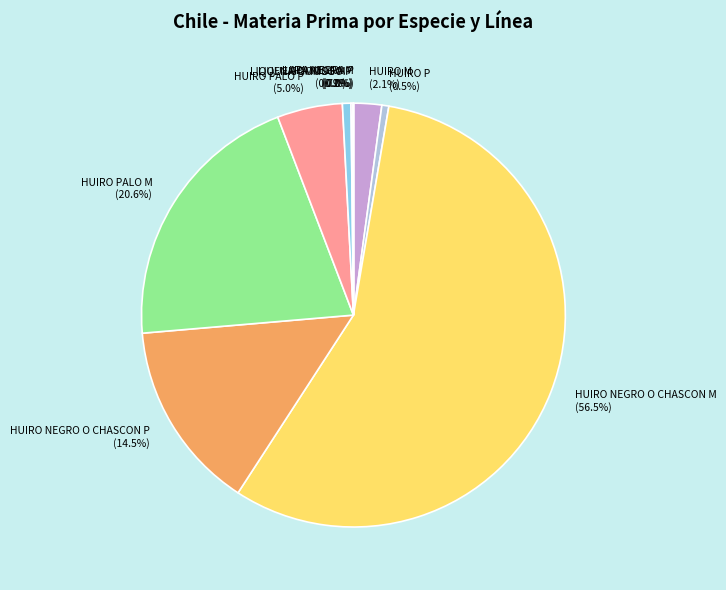

Does HUIRO NEGRO O CHASCON M represent more than half of the total?

Yes